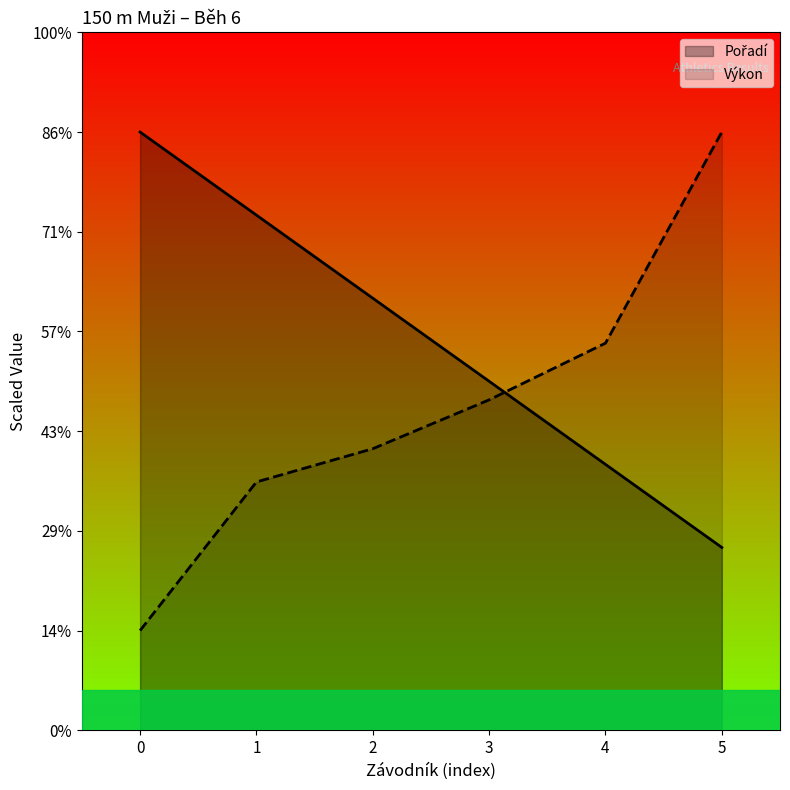

Which series has the widest spread of values?

Výkon